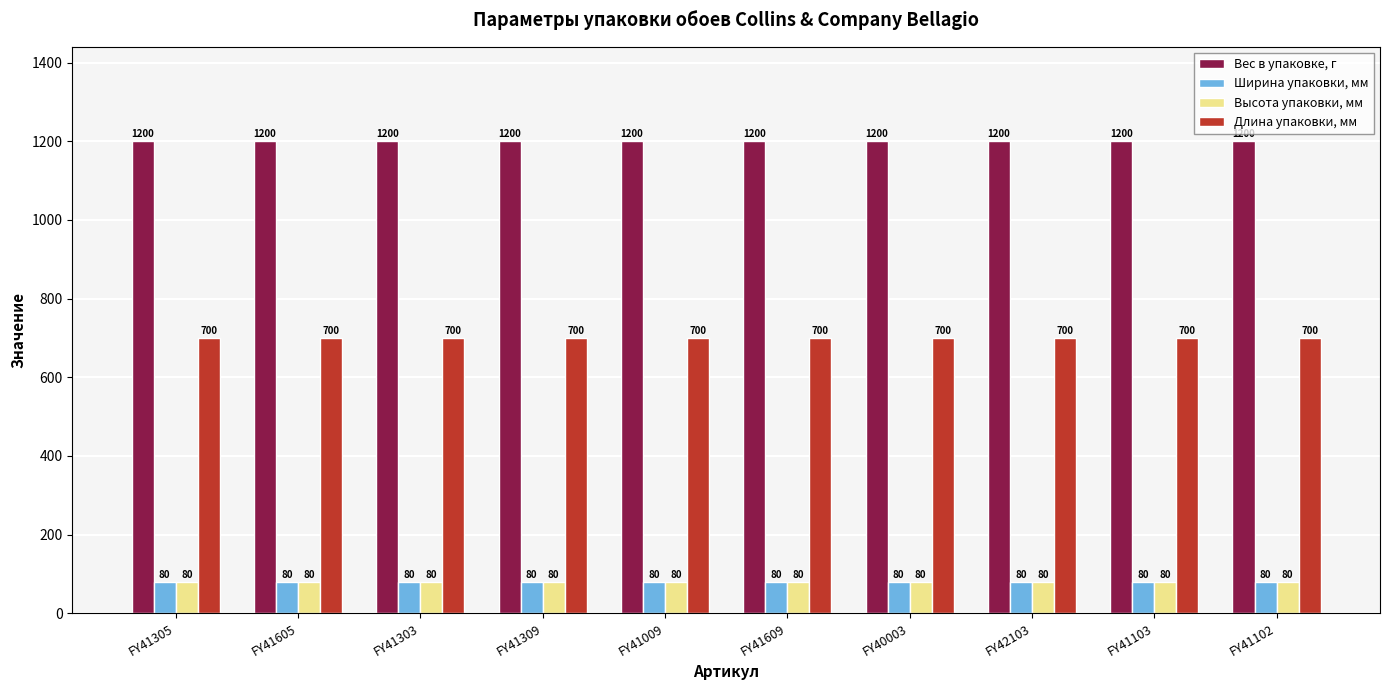

Reading left to right, list all the values displayed in this chart.

Вес в упаковке, г: 1200	1200	1200	1200	1200	1200	1200	1200	1200	1200
Ширина упаковки, мм: 80	80	80	80	80	80	80	80	80	80
Высота упаковки, мм: 80	80	80	80	80	80	80	80	80	80
Длина упаковки, мм: 700	700	700	700	700	700	700	700	700	700